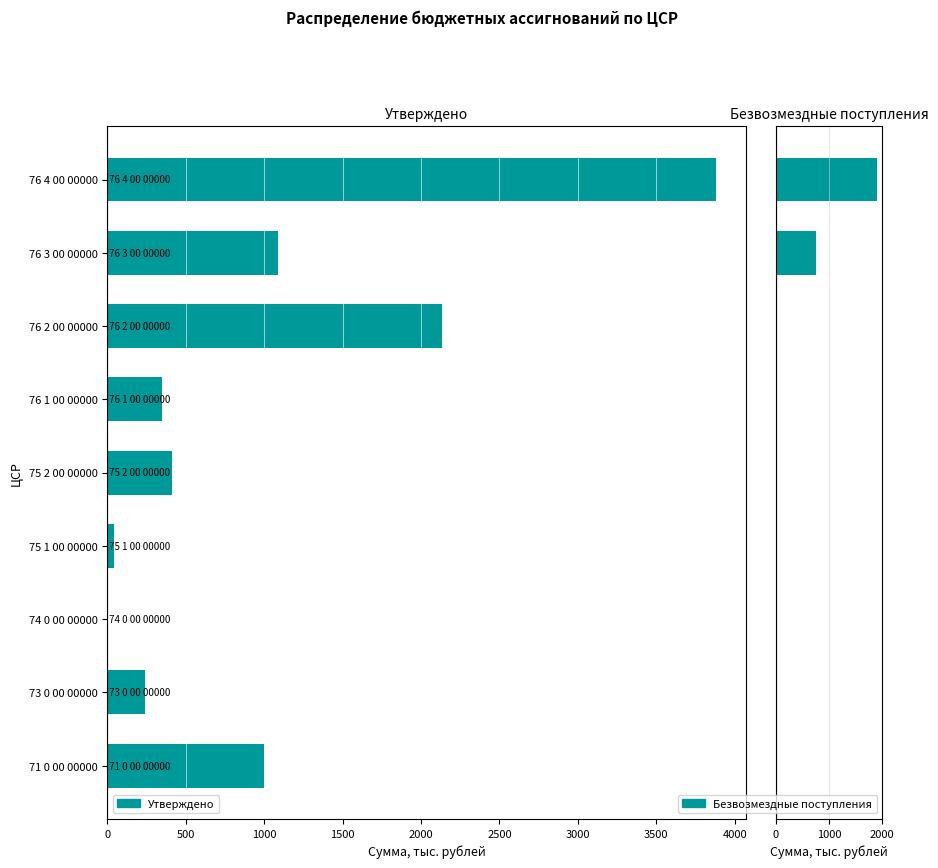

How many groups of bars are there?

9